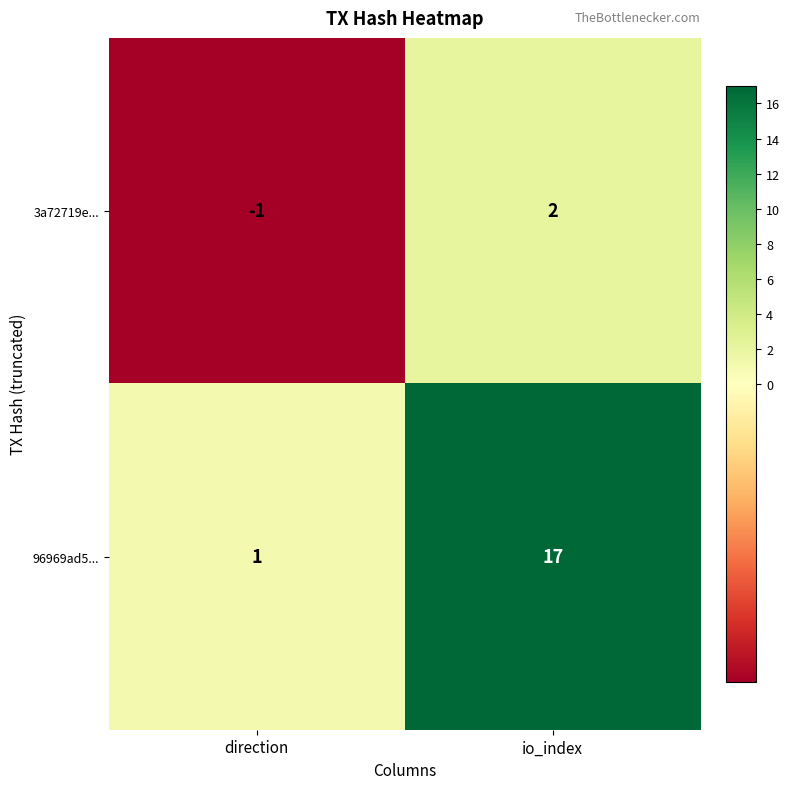

At io_index, list the series in order from smallest to largest.

3a72719e..., 96969ad5...